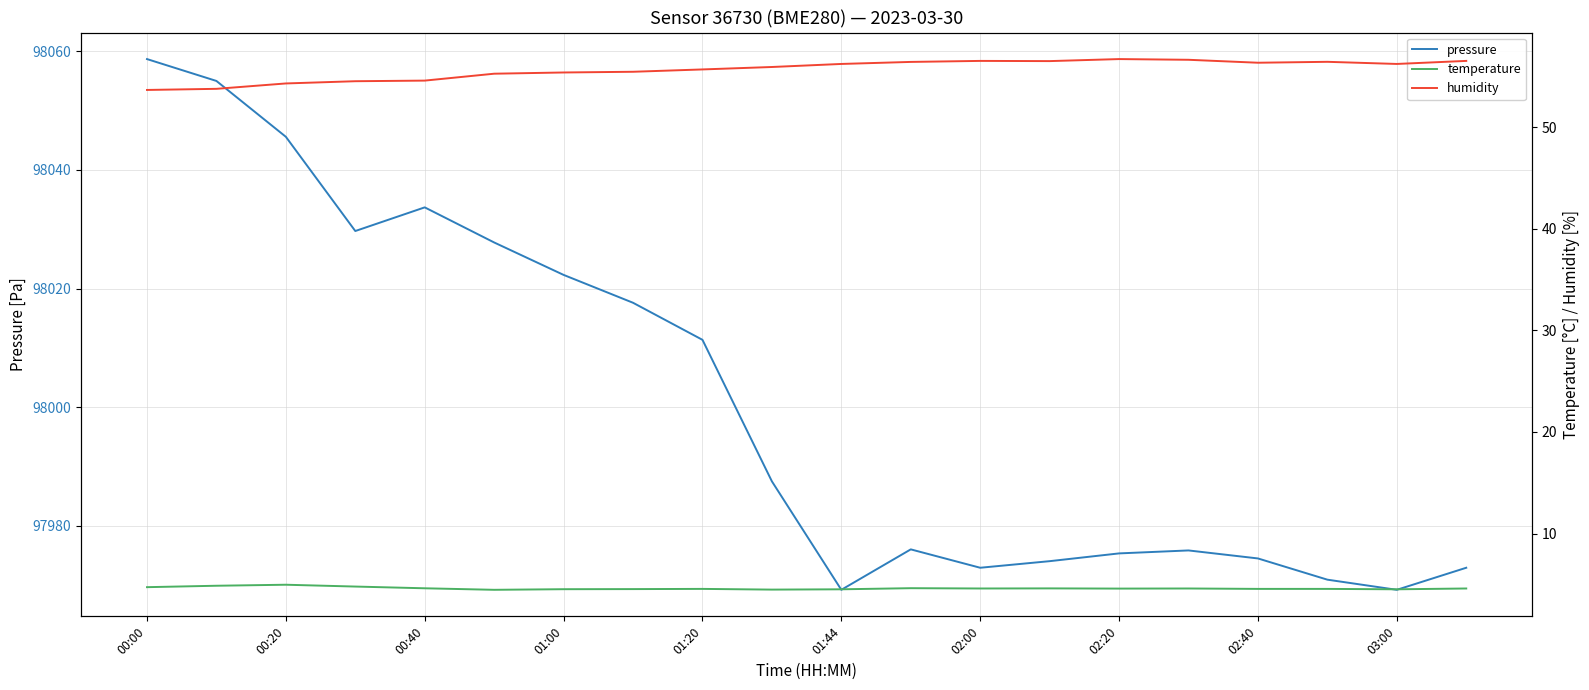

At which label is pressure closest to 98013?

01:20